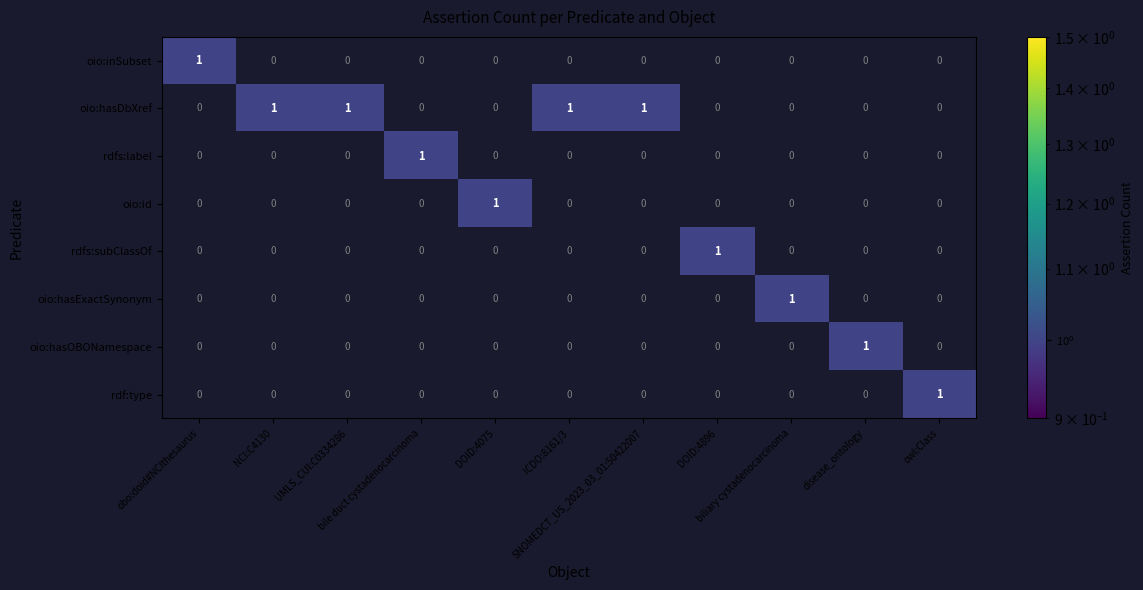

At how many categories does at least one series exceed 0?

11